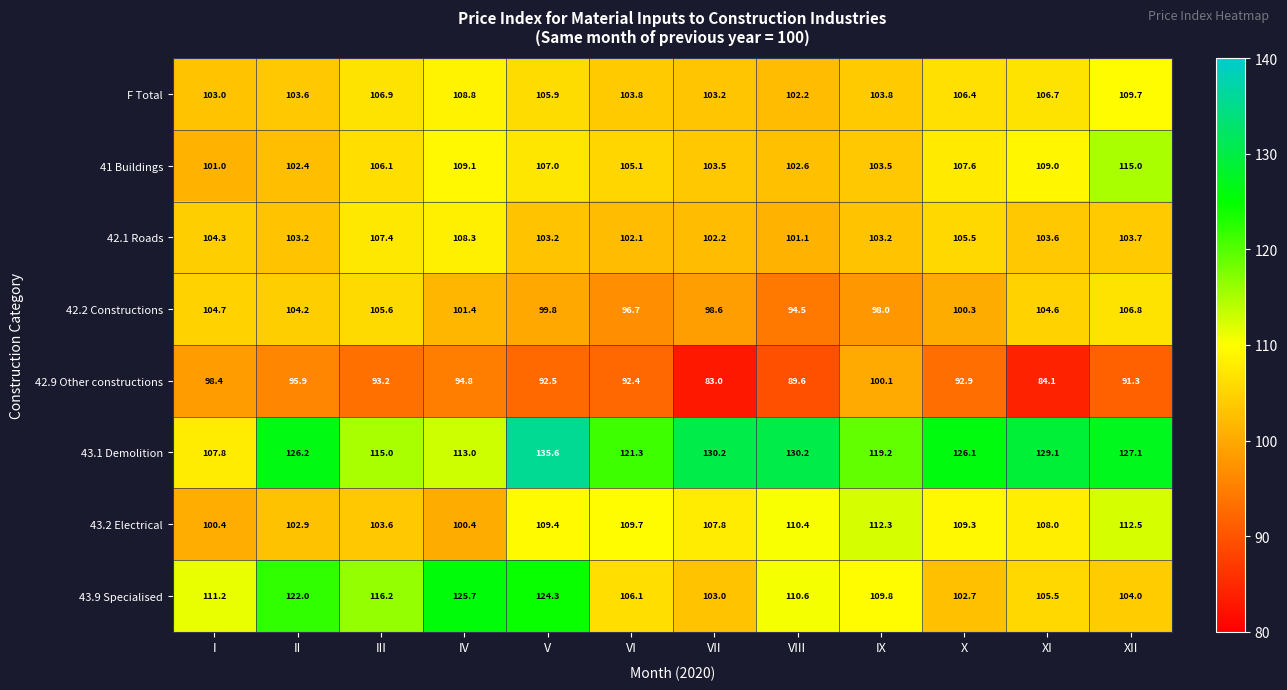

Rank the series at VIII from highest to lowest value.

43.1 Demolition, 43.9 Specialised, 43.2 Electrical, 41 Buildings, F Total, 42.1 Roads, 42.2 Constructions, 42.9 Other constructions